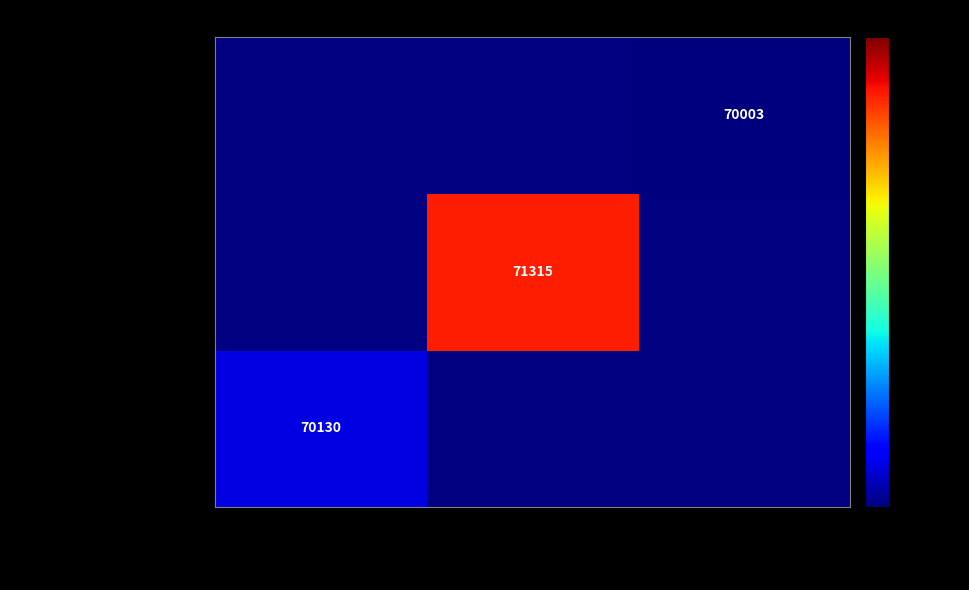

Is it true that ASHLEY KELTON LONGWELL equals 70130 at Canal Place One?

True